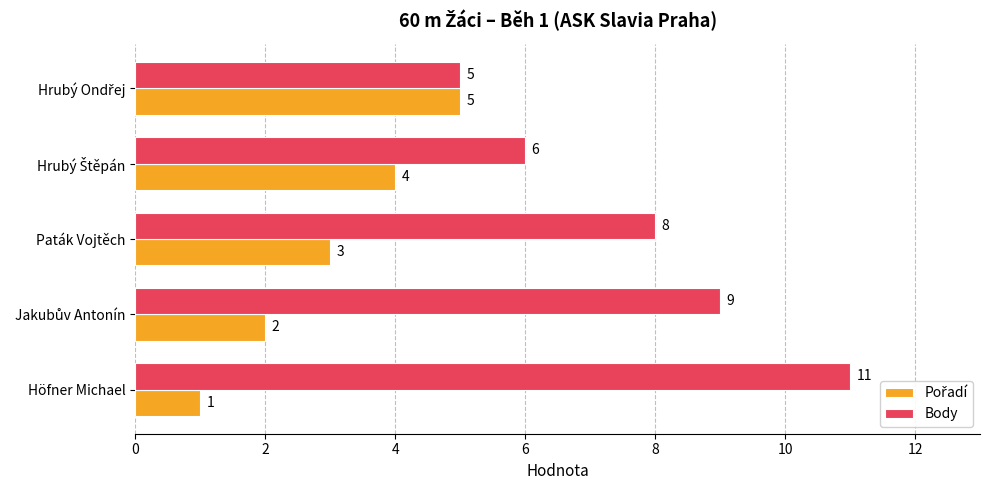

What is the average value of the Body series?

8